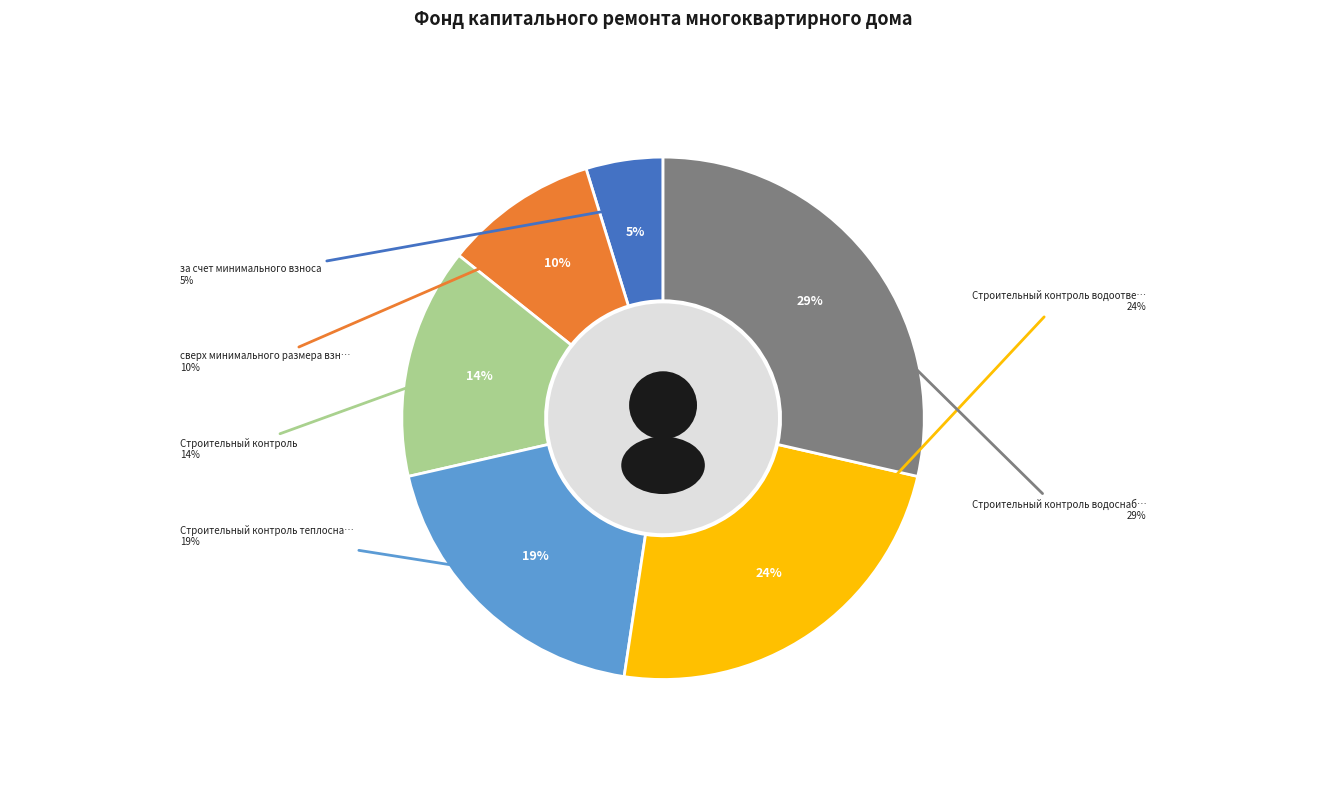

Count the number of slices in the pie.

6